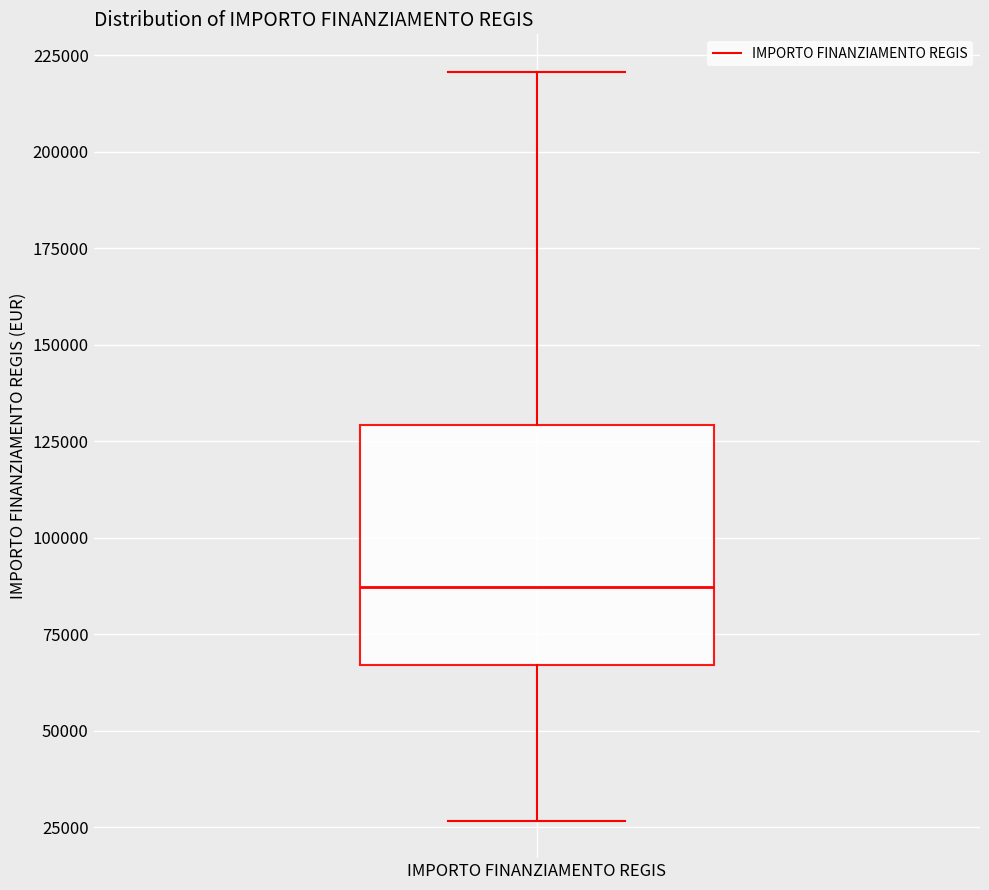

Read this box plot against the y-axis: the position of the median line, the range covered by the box, and the ends of both whiskers. The values are not printed on the chart, so give them approximately, as read against the axis.

median 85000, box 65000 to 130000, whiskers 25000 to 220000